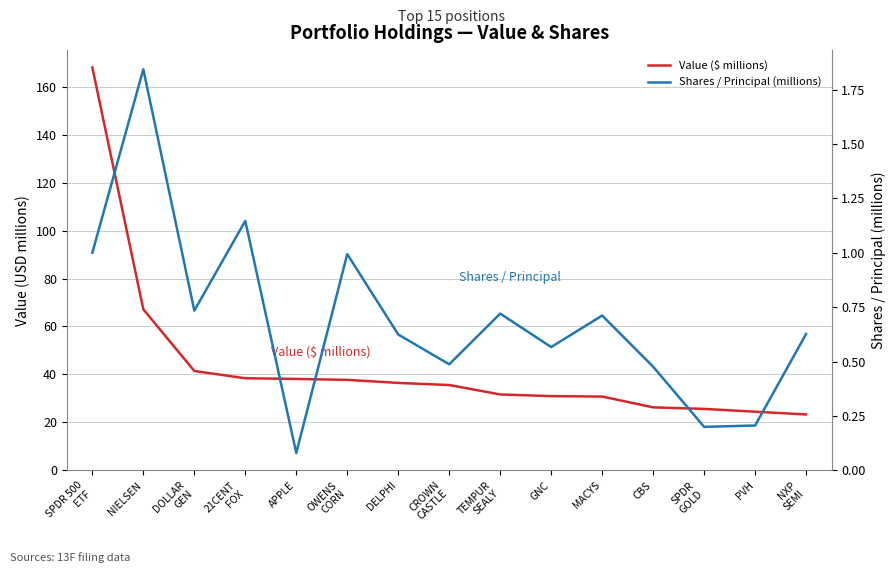

Is it true that Shares / Principal (millions) equals 0.7 at TEMPUR
SEALY?

True